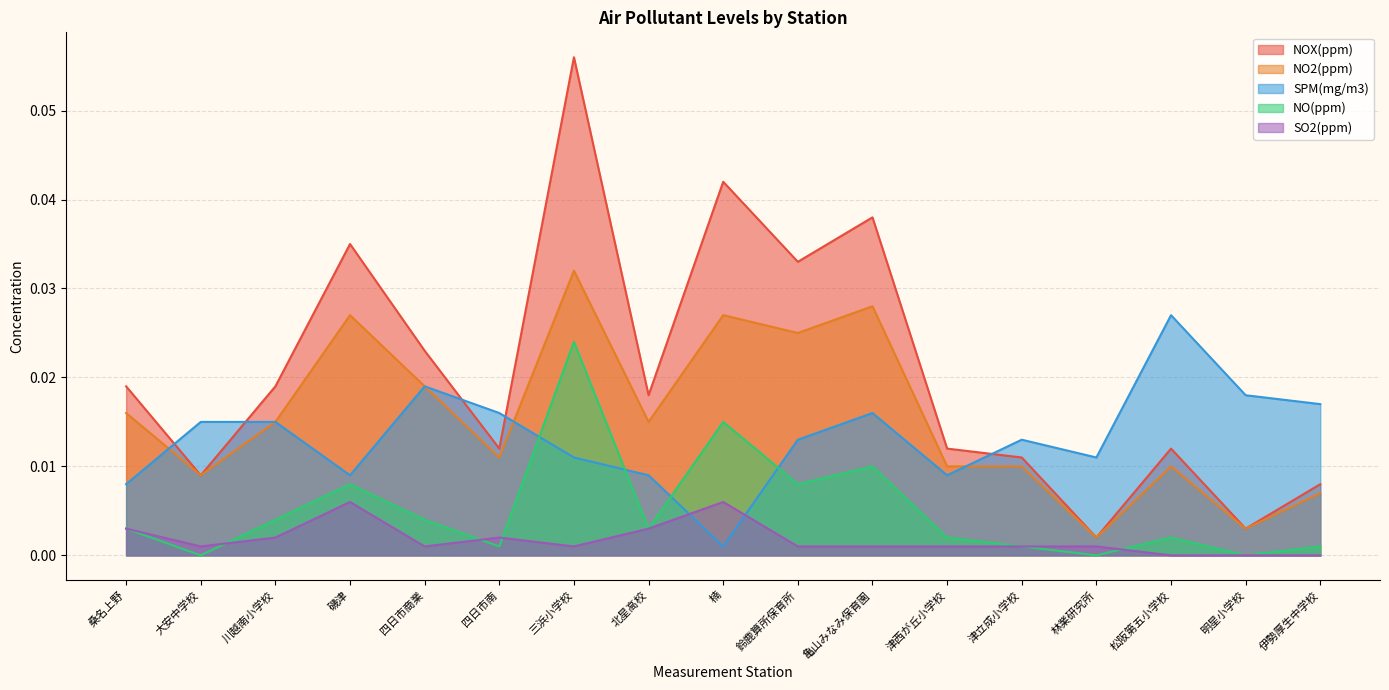

In NO2(ppm), how many points are lower than both neighbors (excluding endpoints)?

6